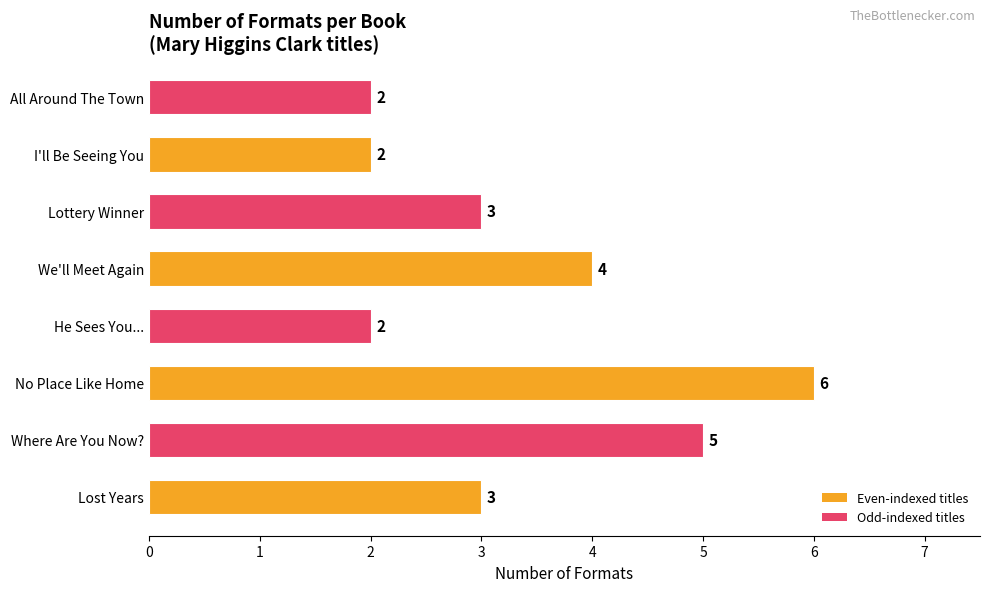

What is the difference between the maximum and minimum values?

4